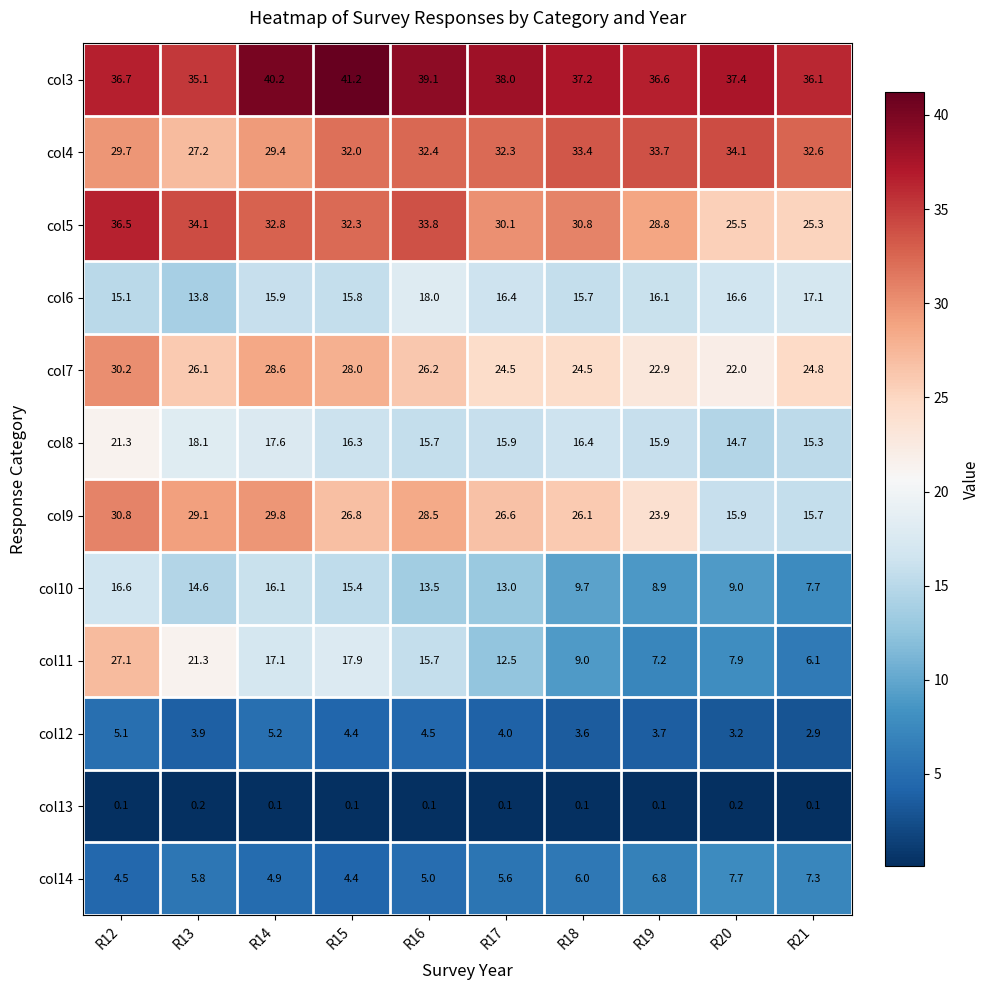

List the series in order of their peak value, highest first.

col3, col5, col4, col9, col7, col11, col8, col6, col10, col14, col12, col13